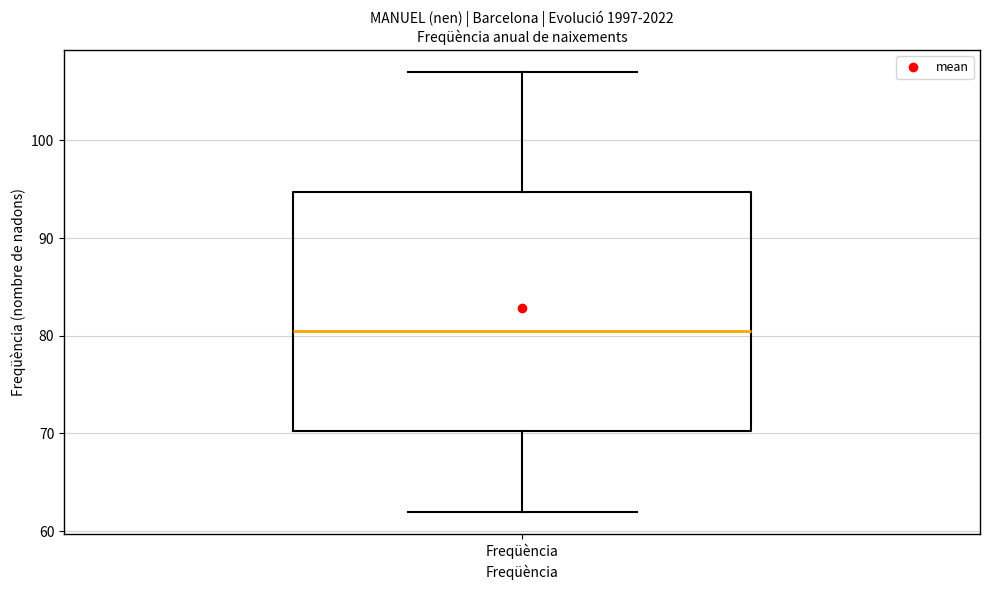

Where does the upper whisker of the box for Freqüència end on the y-axis? The values are not printed on the chart, so give them approximately, as read against the axis.

107